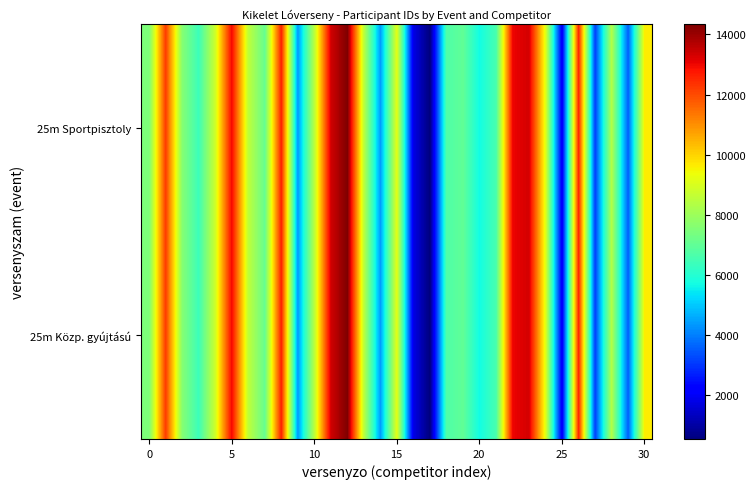

Rank the series by their maximum value, from highest to lowest.

25m Sportpisztoly, 25m Közp. gyújtású